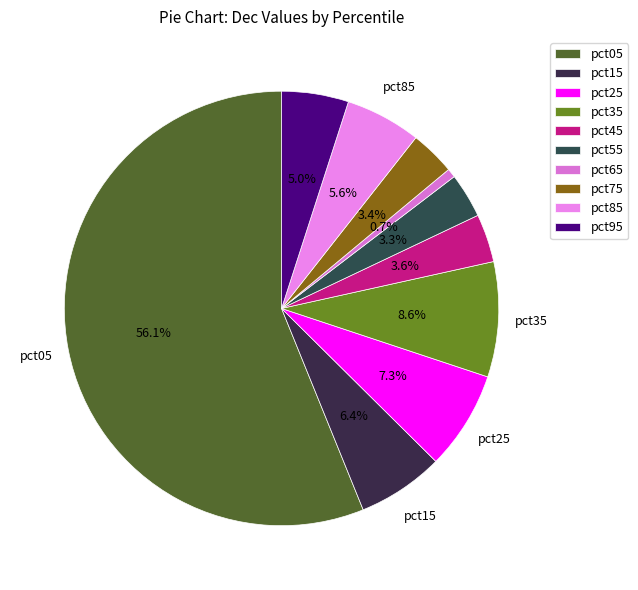

To the nearest percent, what is the average slice percentage?

10%